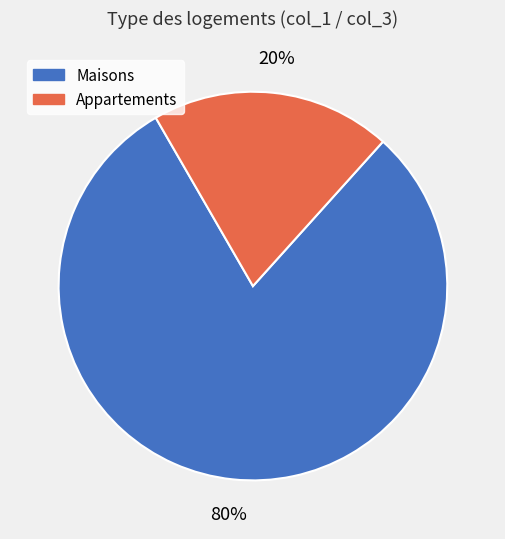

To the nearest percent, what is the average slice percentage?

50%